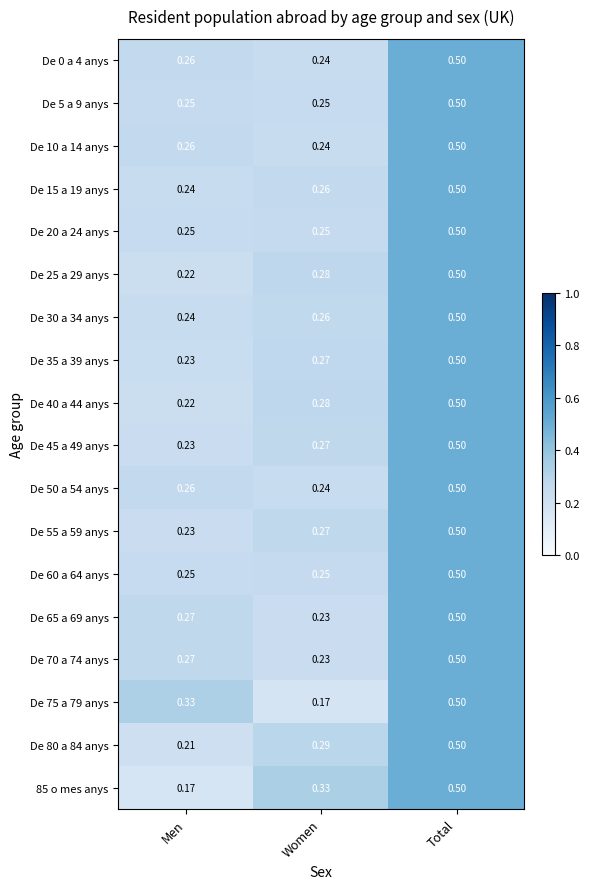

Where is De 50 a 54 anys nearest to the value 0?

Women